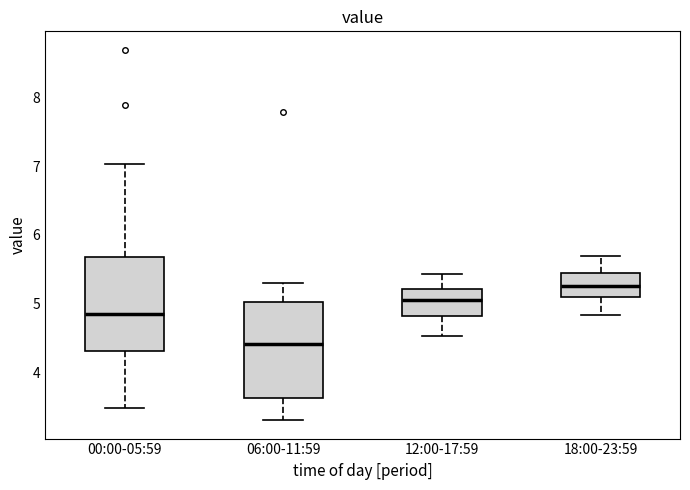

Which box's median line is the highest?

18:00-23:59